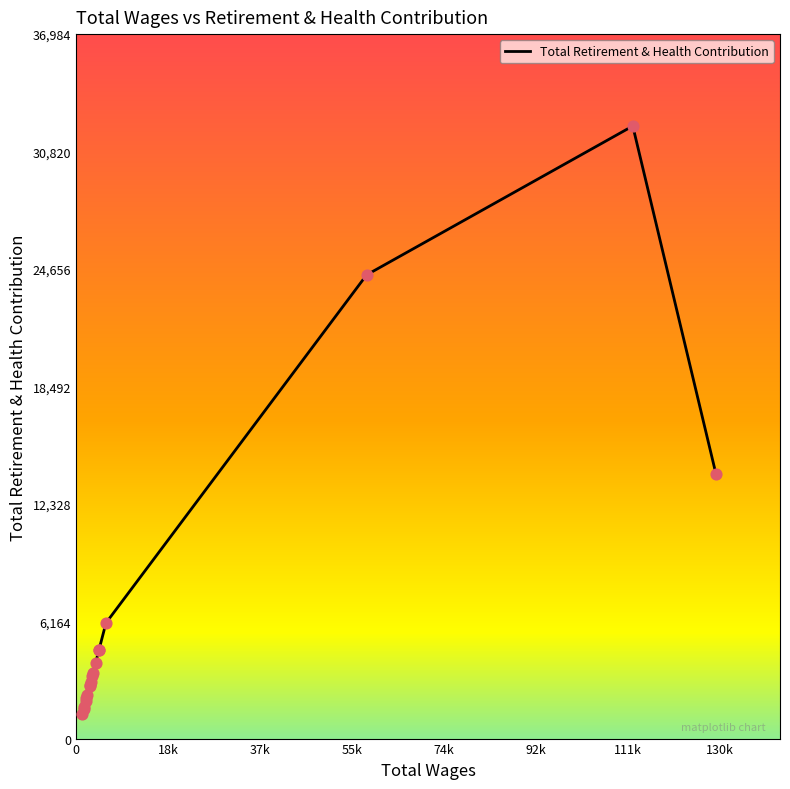

What is the minimum value shown in the chart?

1285